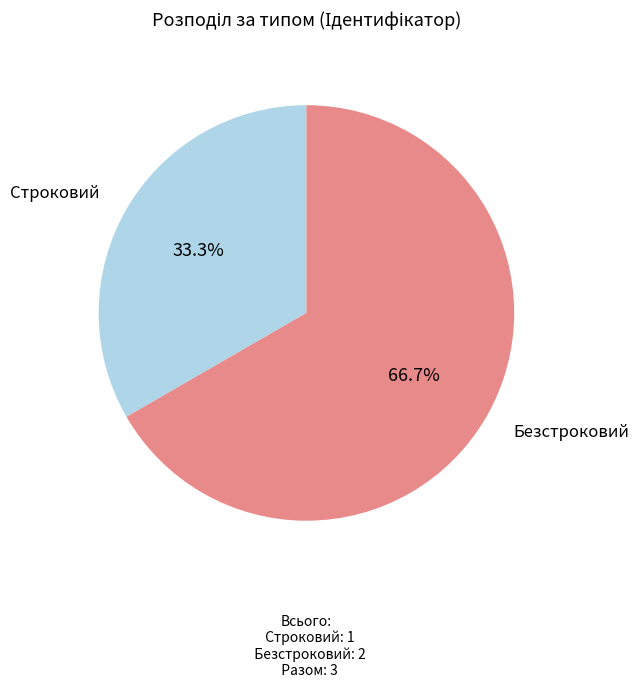

How many segments does this pie chart have?

2